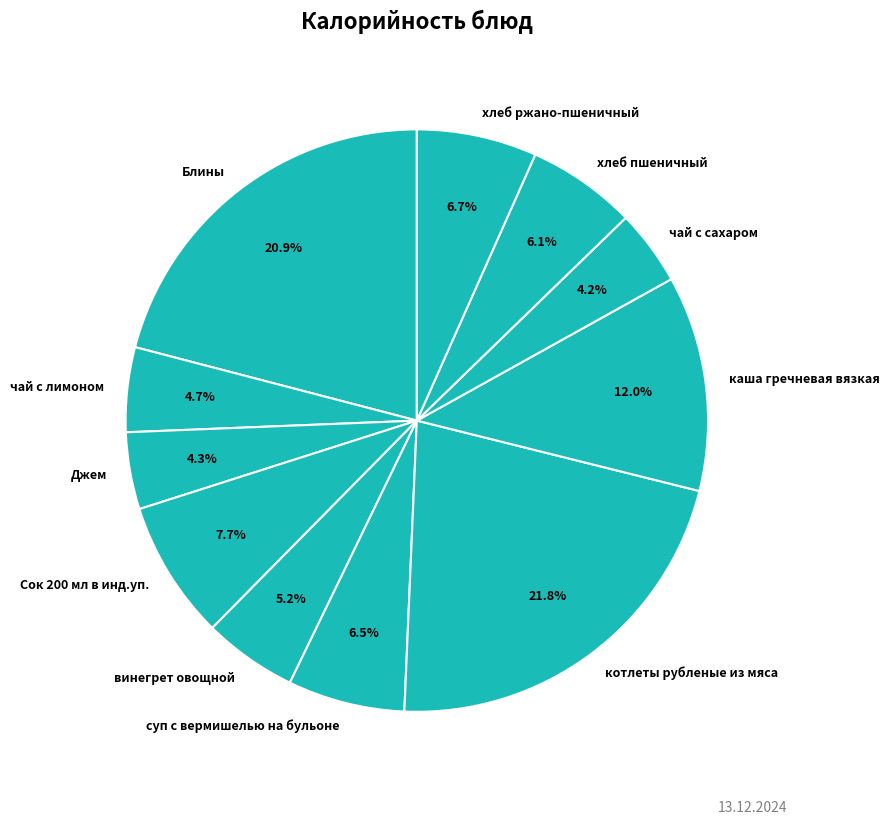

Does хлеб ржано-пшеничный represent more than half of the total?

No